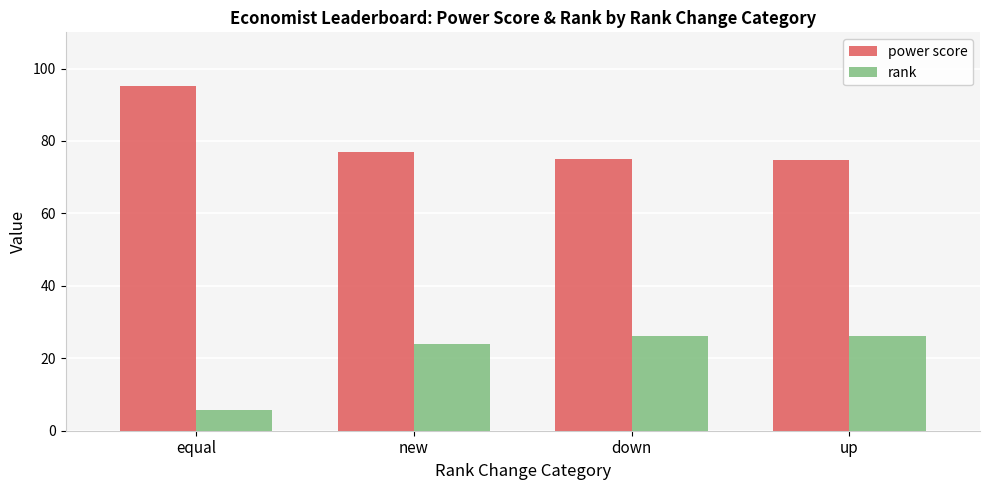

At how many categories does at least one series exceed 59?

4